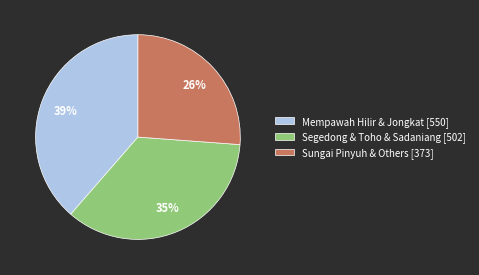

Which category has the smallest portion of the pie?

Sungai Pinyuh & Others [373]